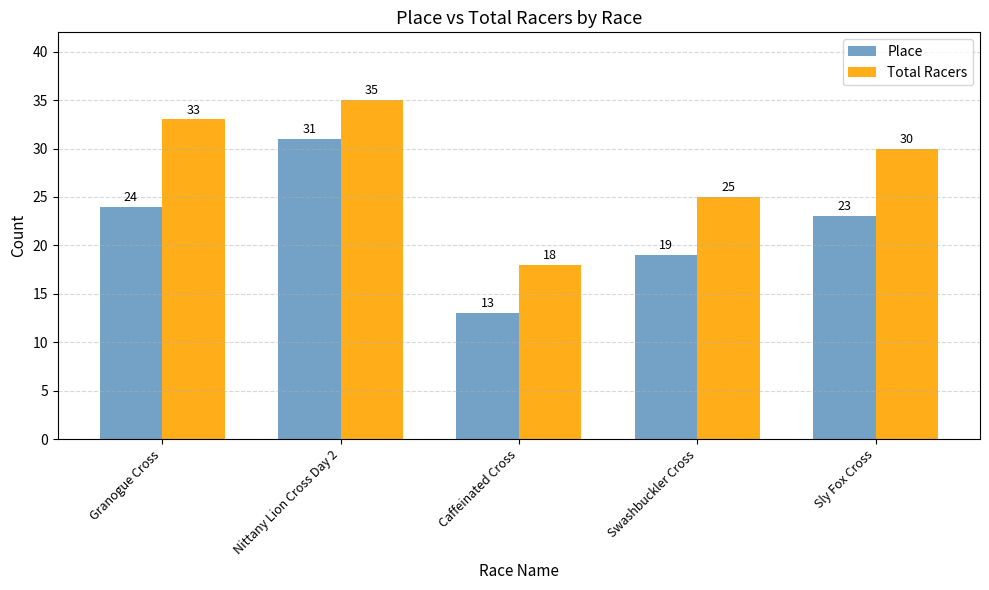

What is the difference between the maximum and minimum values in the Total Racers series?

17